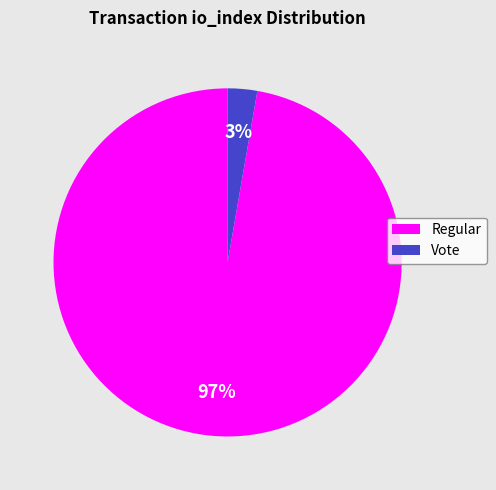

To the nearest percent, what is the combined percentage of Regular and Vote?

100%